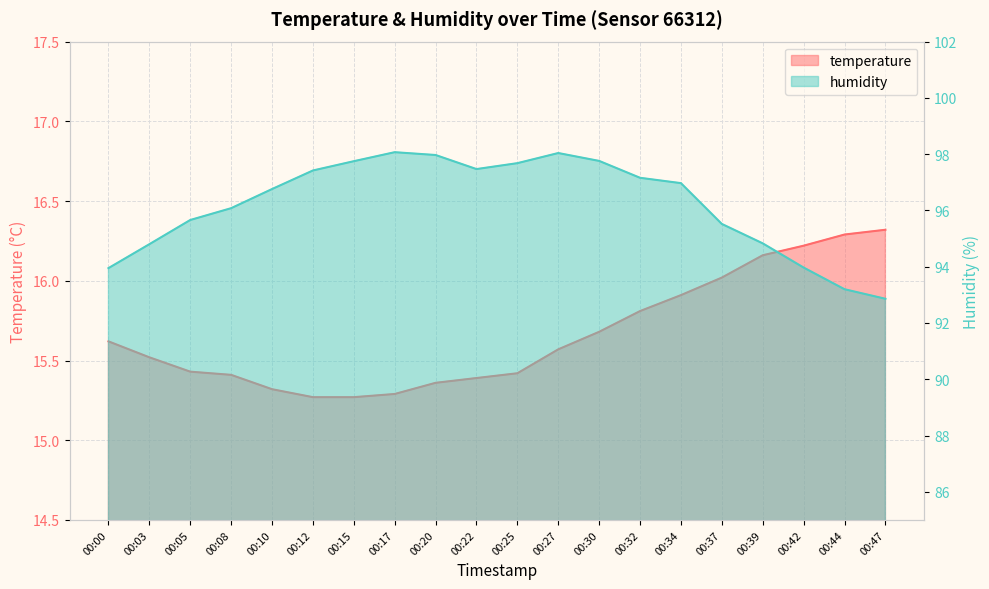

Reading left to right, what are all the values shown in this chart?

temperature: 00:00=15.6	00:03=15.5	00:05=15.4	00:08=15.4	00:10=15.3	00:12=15.3	00:15=15.3	00:17=15.3	00:20=15.4	00:22=15.4	00:25=15.4	00:27=15.6	00:30=15.7	00:32=15.8	00:34=15.9	00:37=16.0	00:39=16.2	00:42=16.2	00:44=16.3	00:47=16.3
humidity: 00:00=94.0	00:03=94.8	00:05=95.7	00:08=96.1	00:10=96.8	00:12=97.4	00:15=97.8	00:17=98.1	00:20=98.0	00:22=97.5	00:25=97.7	00:27=98.0	00:30=97.8	00:32=97.2	00:34=97.0	00:37=95.5	00:39=94.8	00:42=94.0	00:44=93.2	00:47=92.9